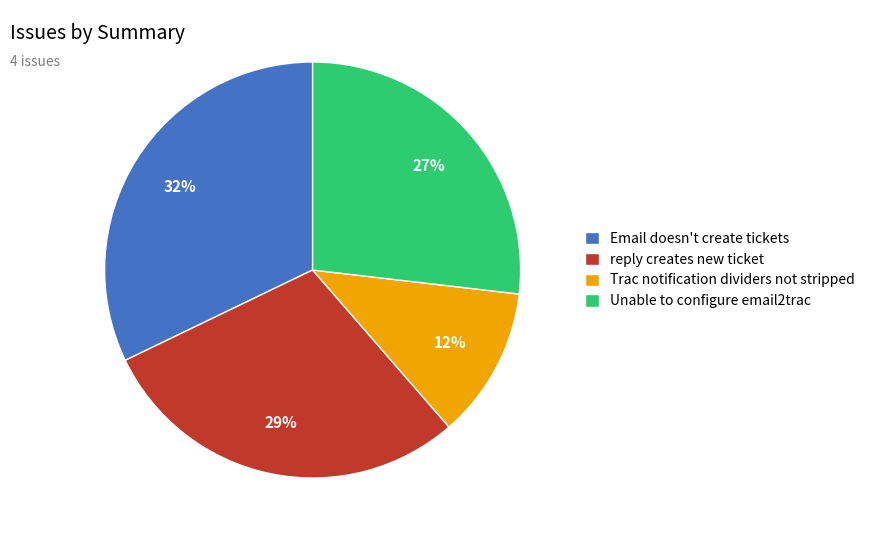

Is the sum of Unable to configure email2trac and reply creates new ticket greater than half?

Yes